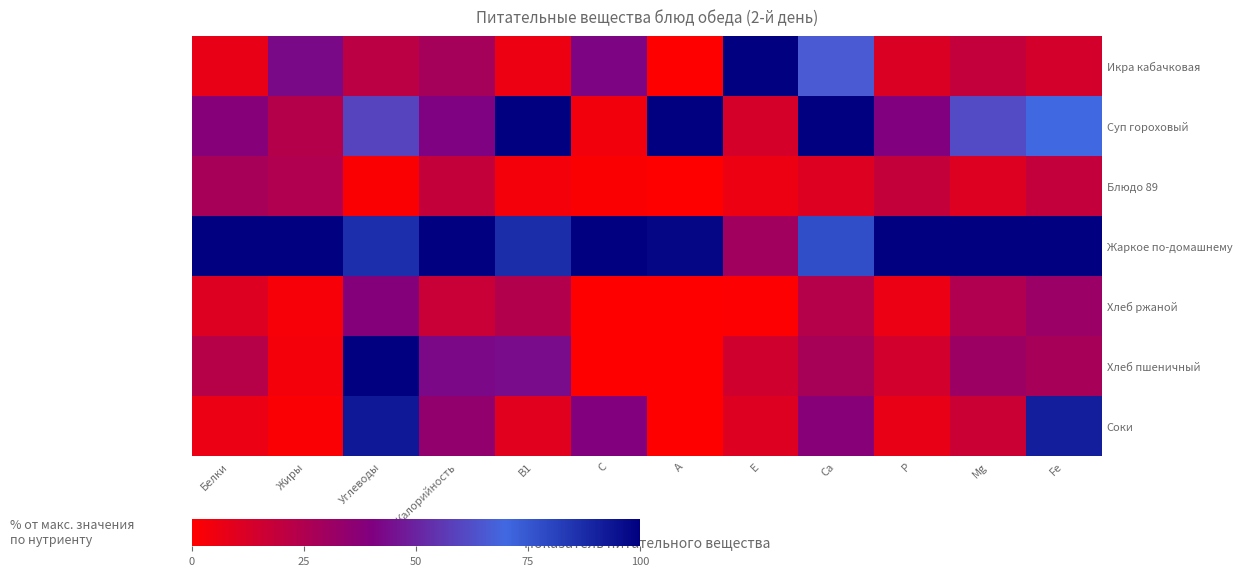

Which has a higher value, Са or Белки?

Са